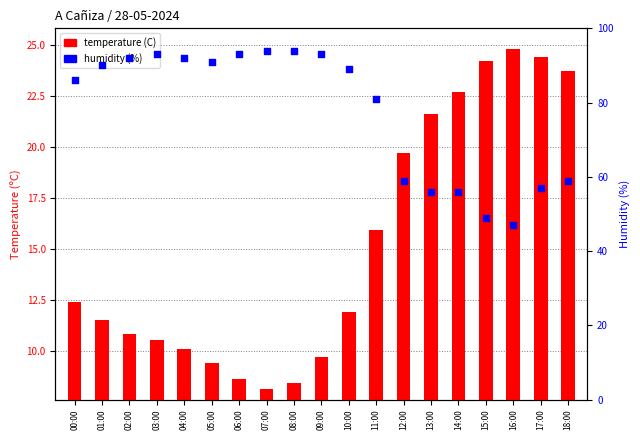

Is the value of temperature (C) at 11:00 greater than the value of humidity (%) at 08:00?

No